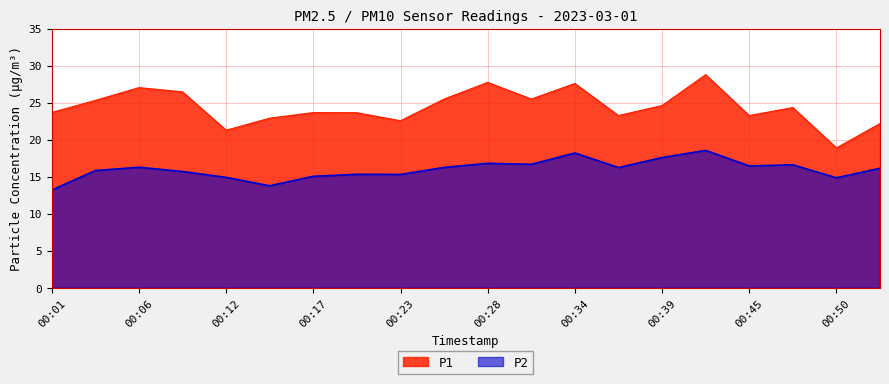

True or false: P1 and P2 cross at least once.

False